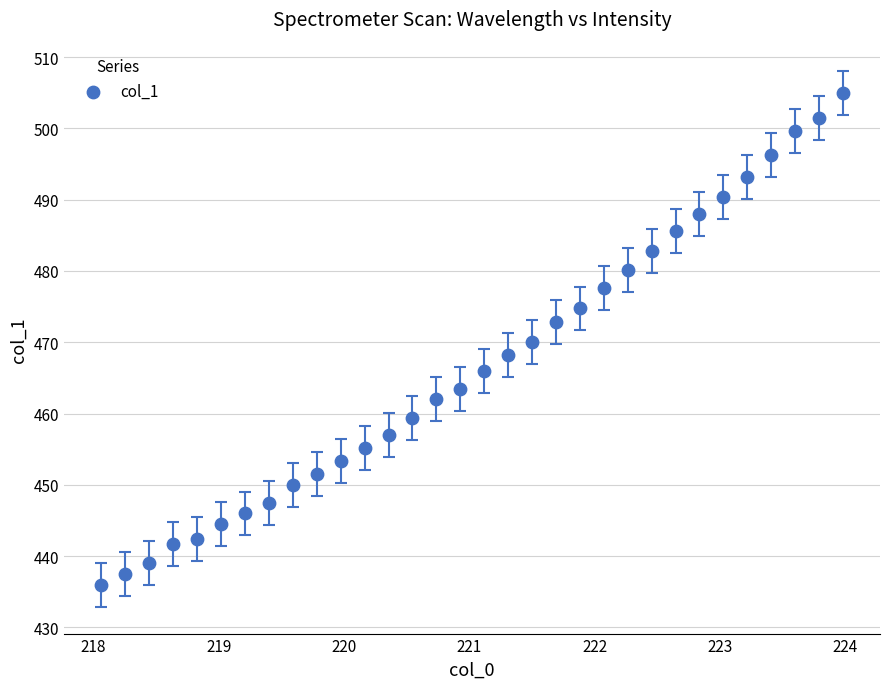

What is the range of X values (max minus min)?

5.9